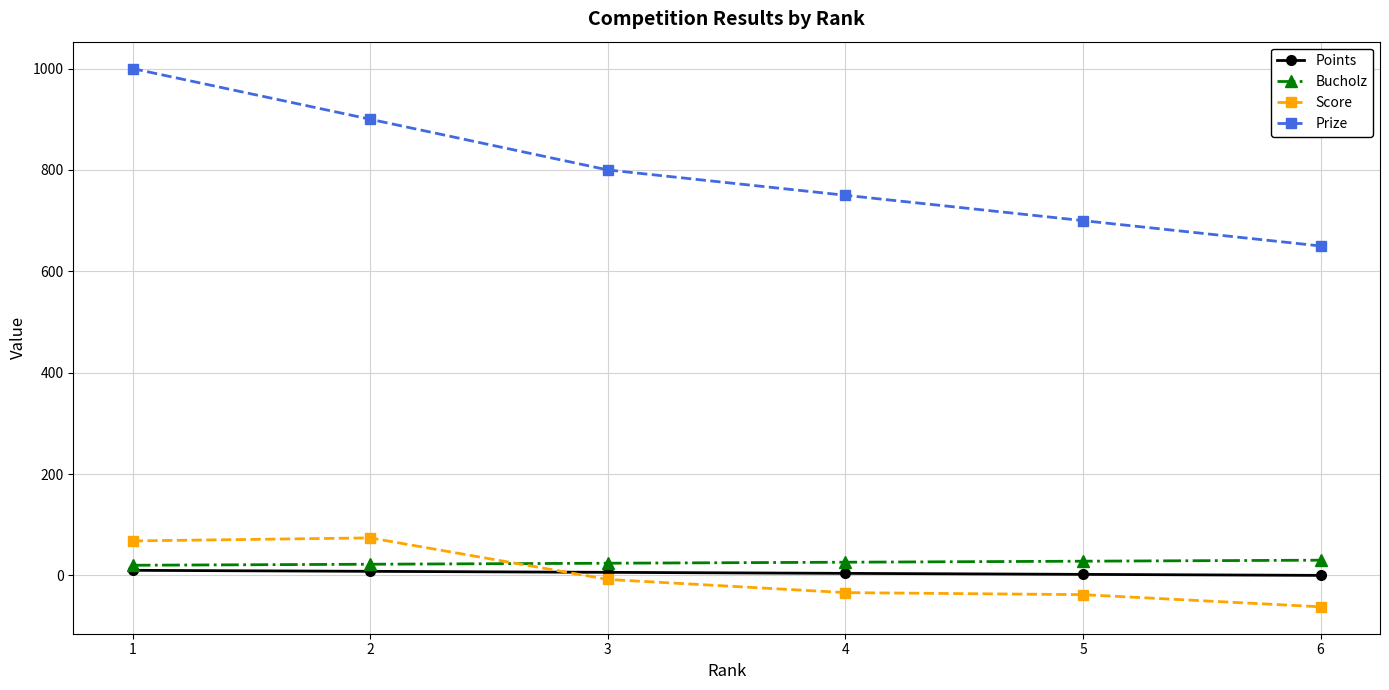

Which series has the widest spread of values?

Prize